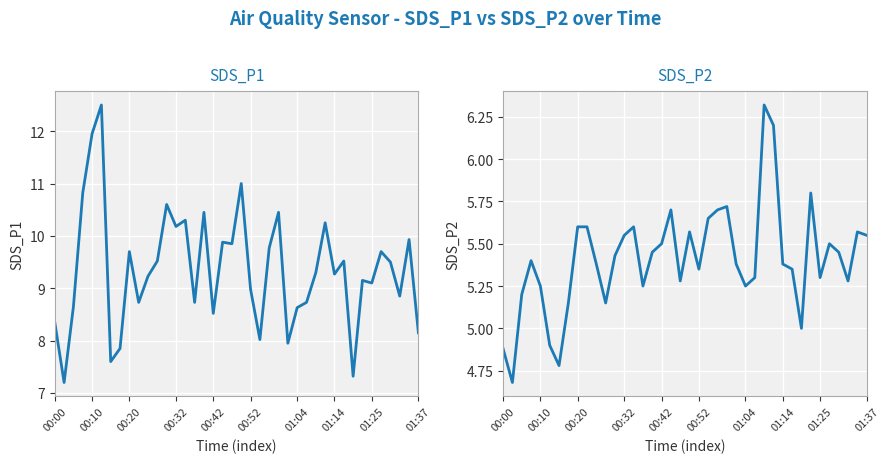

Reading right to left, list all the values displayed in this chart.

SDS_P1: 8.2	9.9	8.8	9.5	9.7	9.1	9.2	7.3	9.5	9.3	10.2	9.3	8.7	8.6	8.0	10.4	9.8	8.0	9.0	11.0	9.8	9.9	8.5	10.4	8.7	10.3	10.2	10.6	9.5	9.2	8.7	9.7	7.8	7.6	12.5	11.9	10.8	8.7	7.2	8.3
SDS_P2: 5.5	5.6	5.3	5.5	5.5	5.3	5.8	5.0	5.3	5.4	6.2	6.3	5.3	5.2	5.4	5.7	5.7	5.7	5.3	5.6	5.3	5.7	5.5	5.5	5.2	5.6	5.5	5.4	5.2	5.4	5.6	5.6	5.2	4.8	4.9	5.2	5.4	5.2	4.7	4.9